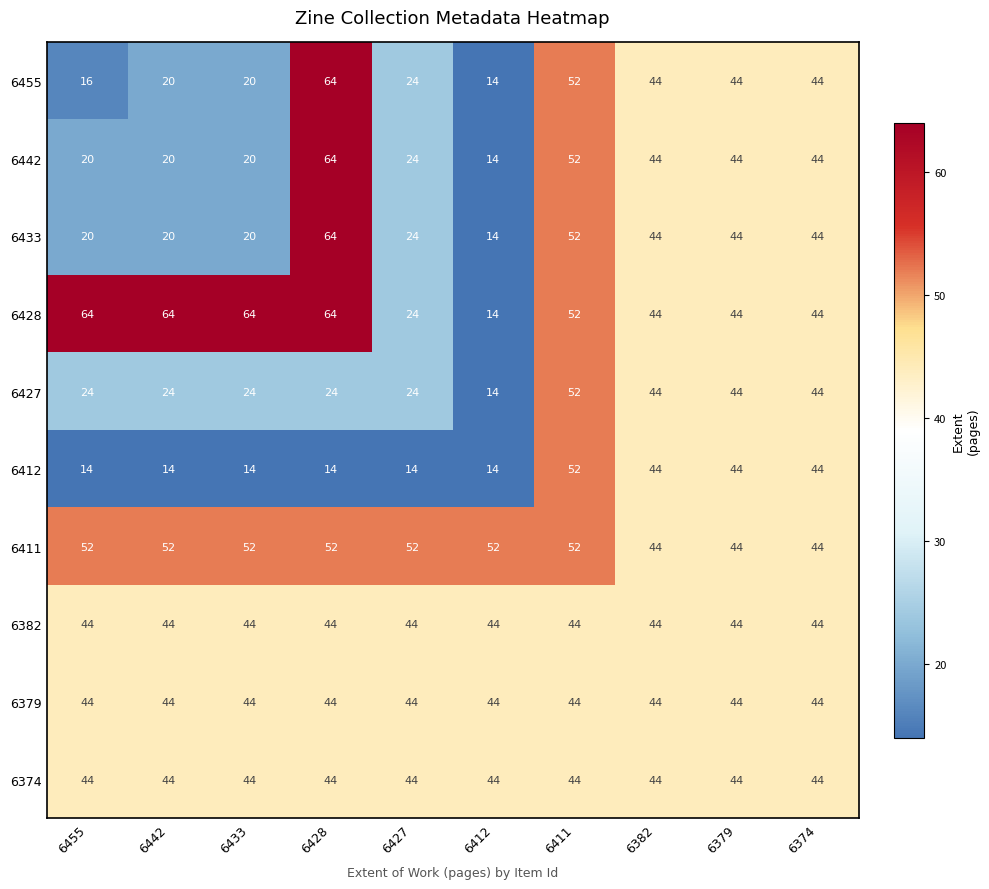

At how many categories does at least one series exceed 23?

10